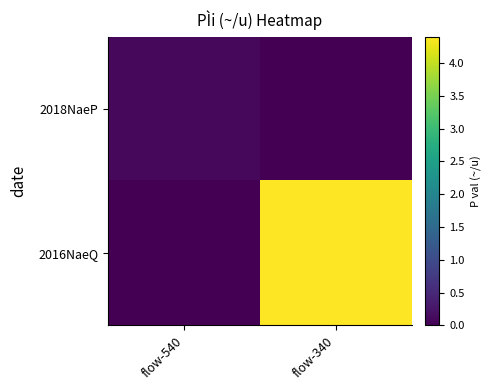

Reading right to left, what are all the values shown in this chart?

2018NaeP: flow-340=0.0	flow-540=0.1
2016NaeQ: flow-340=4.4	flow-540=0.0